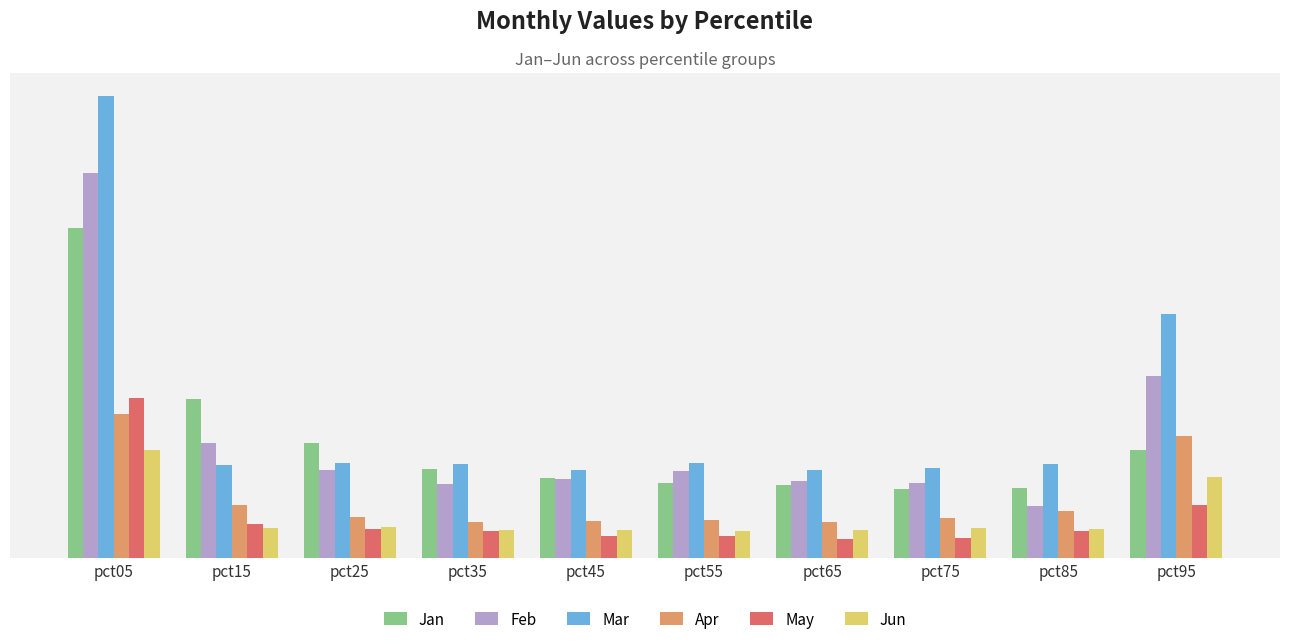

Where is Mar nearest to the value 1?

pct55